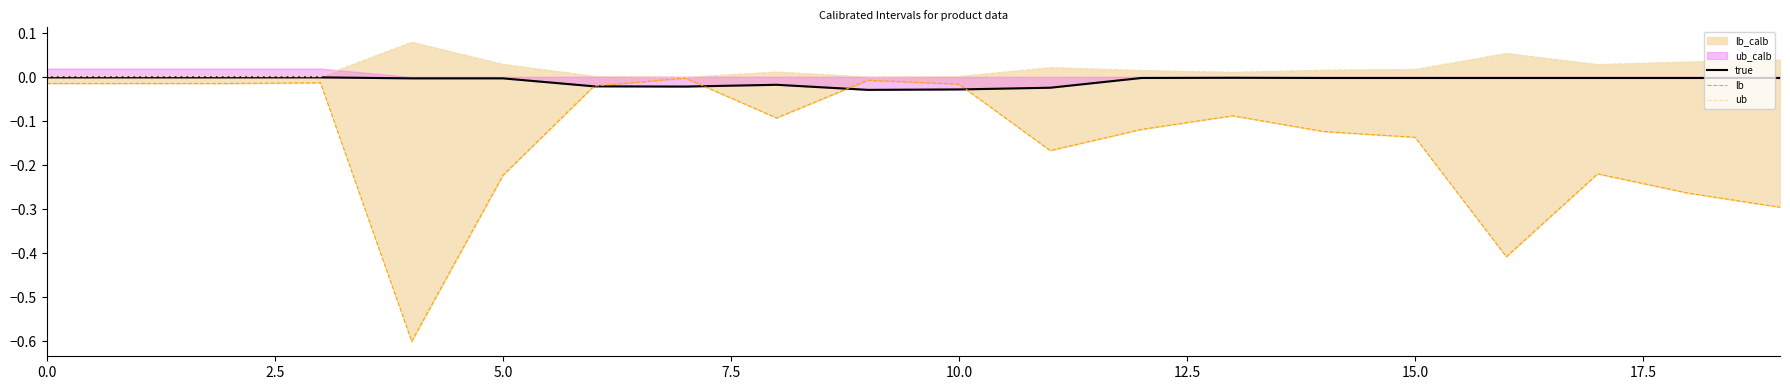

In lb, how many points are higher than both neighbors (excluding endpoints)?

5